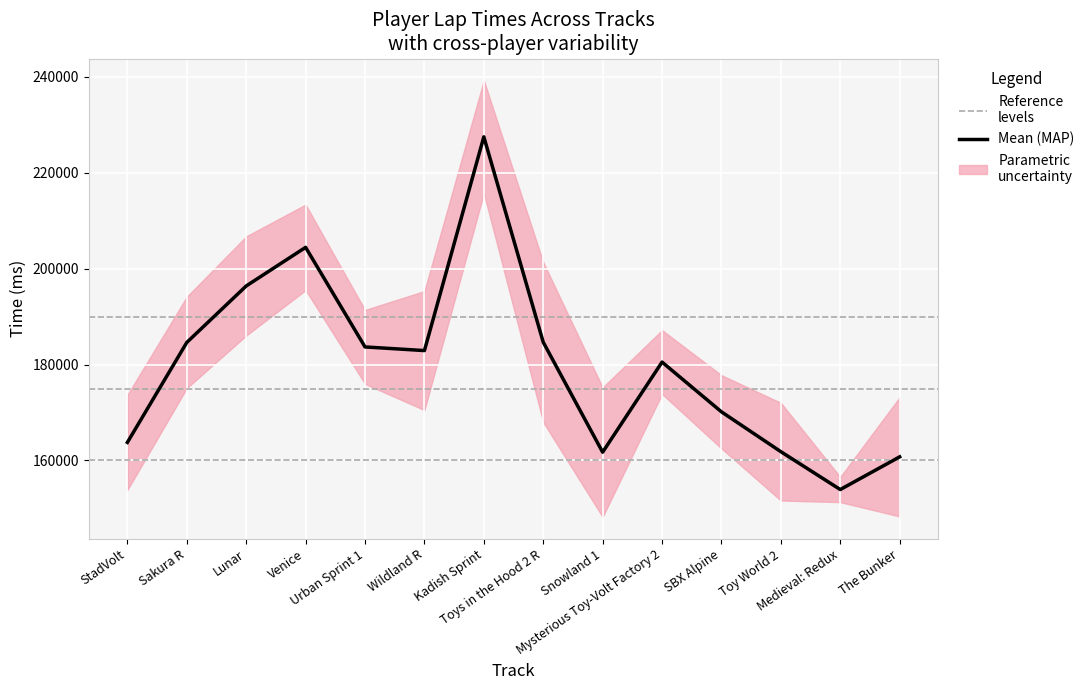

What is the label of the 9th point from the right?

Wildland R